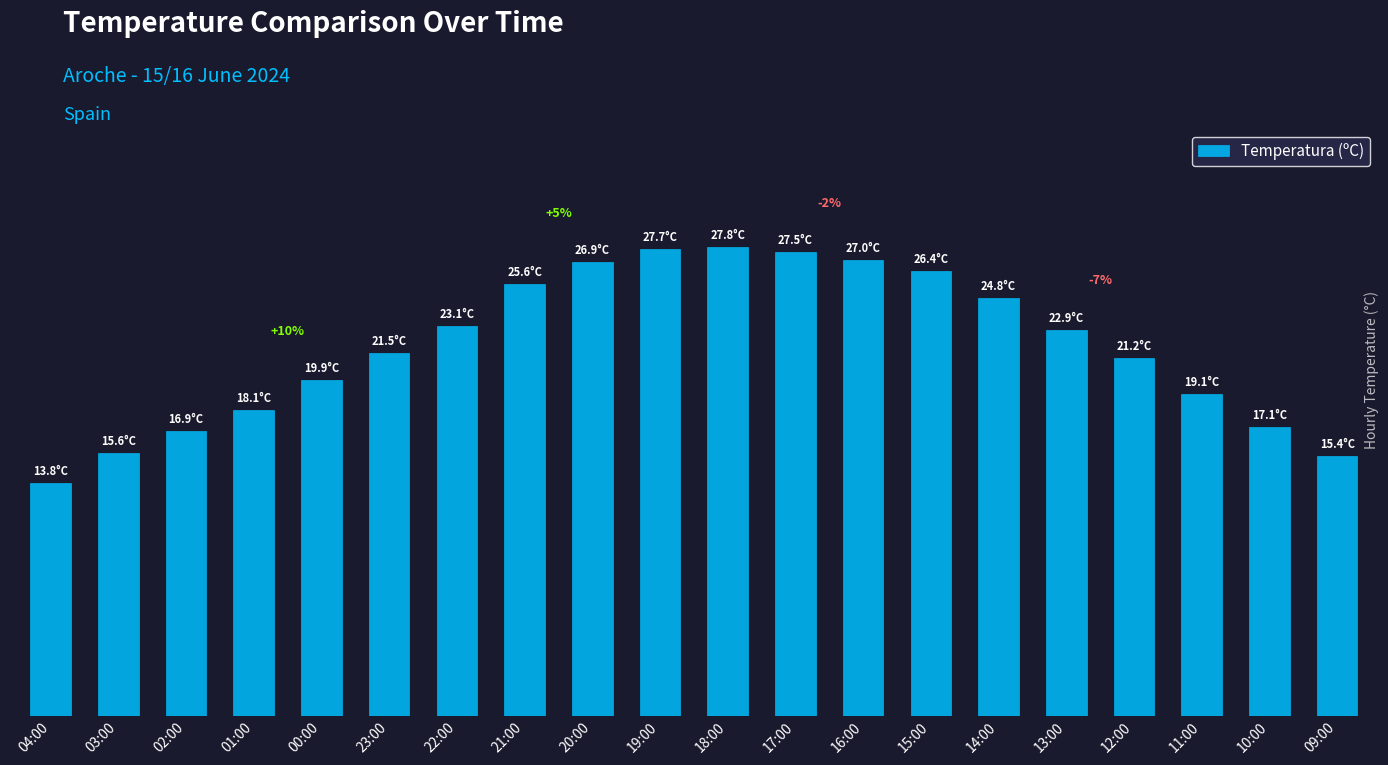

What is the difference between the values at 16:00 and 12:00?

5.8